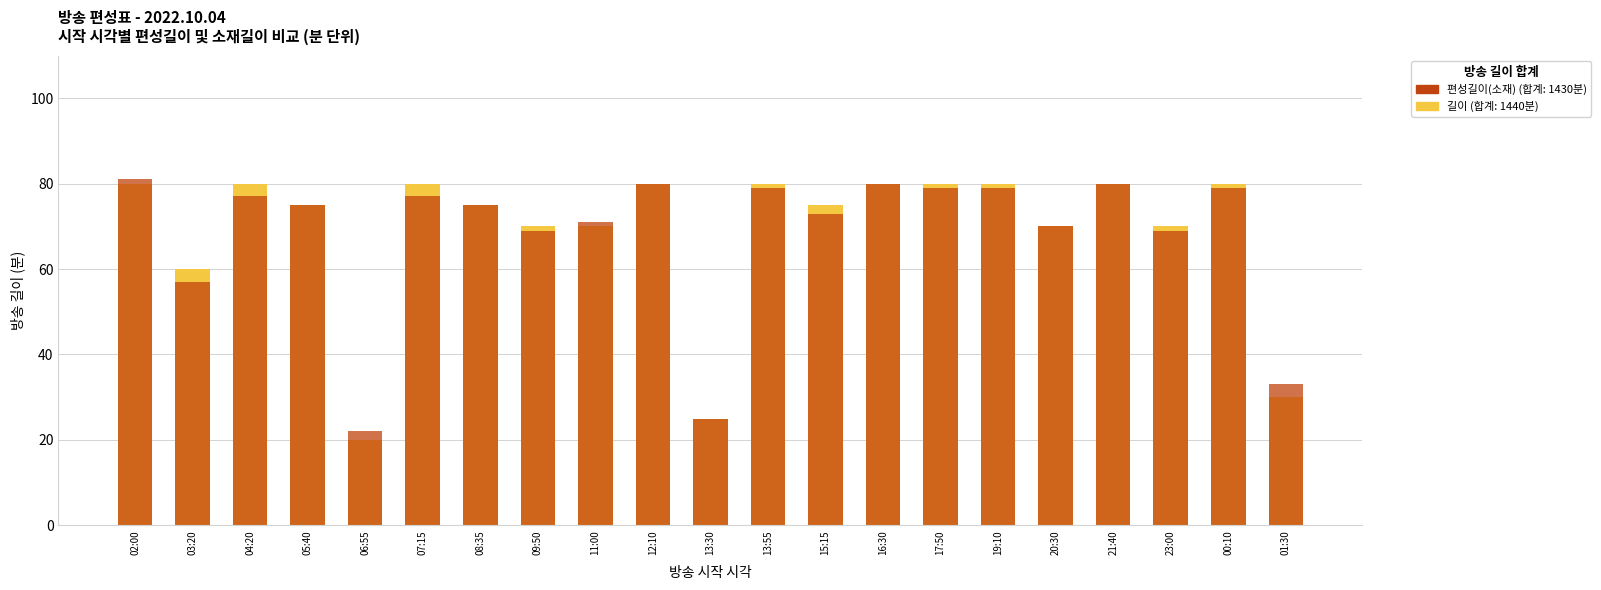

Reading right to left, extract all data points from this chart.

길이 (편성): 01:30=30	00:10=80	23:00=70	21:40=80	20:30=70	19:10=80	17:50=80	16:30=80	15:15=75	13:55=80	13:30=25	12:10=80	11:00=70	09:50=70	08:35=75	07:15=80	06:55=20	05:40=75	04:20=80	03:20=60	02:00=80
편성길이(소재): 01:30=33	00:10=79	23:00=69	21:40=80	20:30=70	19:10=79	17:50=79	16:30=80	15:15=73	13:55=79	13:30=25	12:10=80	11:00=71	09:50=69	08:35=75	07:15=77	06:55=22	05:40=75	04:20=77	03:20=57	02:00=81